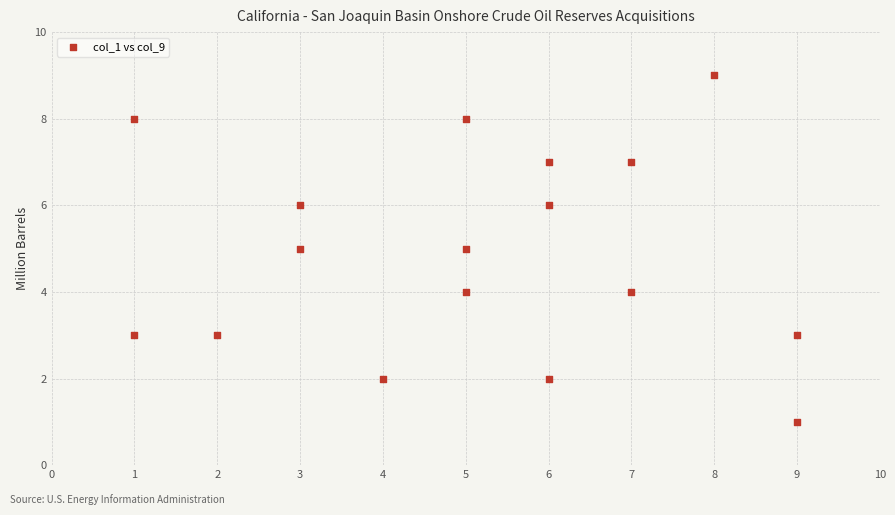

What is the range of Y values (max minus min)?

8